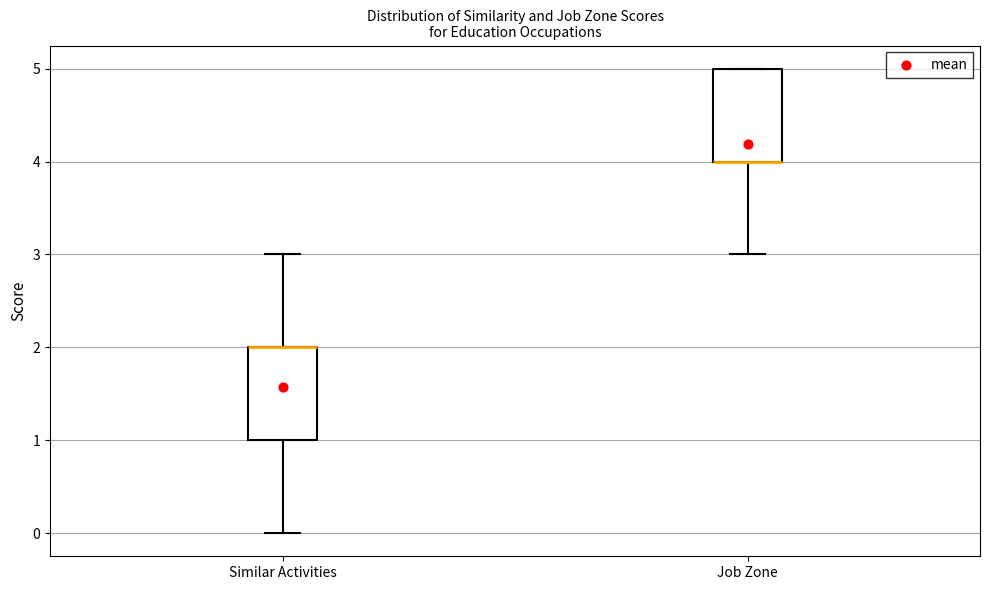

Where does the lower whisker of the box for Similar Activities end on the y-axis? The values are not printed on the chart, so give them approximately, as read against the axis.

0